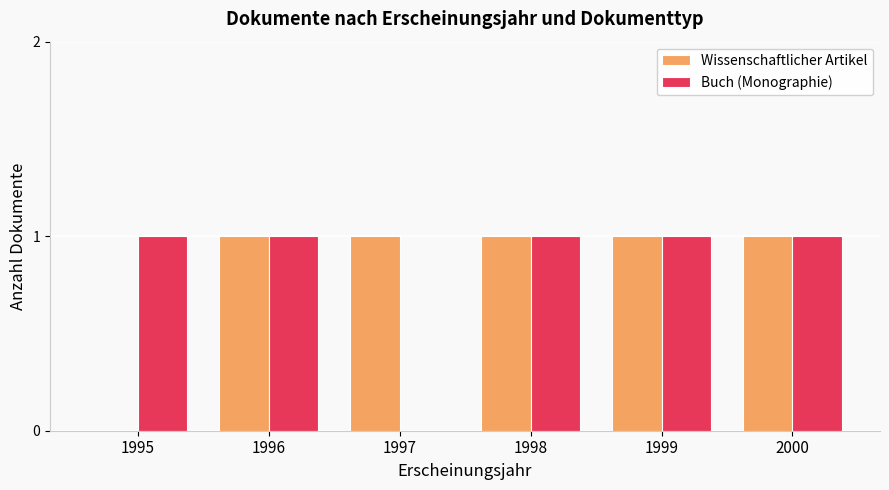

Does the chart contain stacked bars?

No